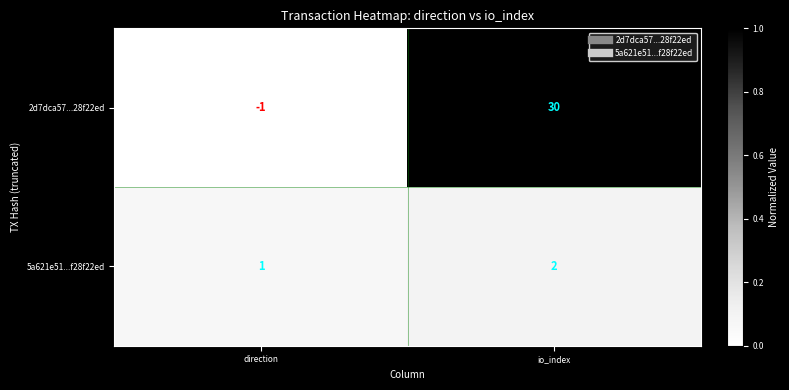

Rank the series by their maximum value, from lowest to highest.

5a621e51...f28f22ed, 2d7dca57...28f22ed